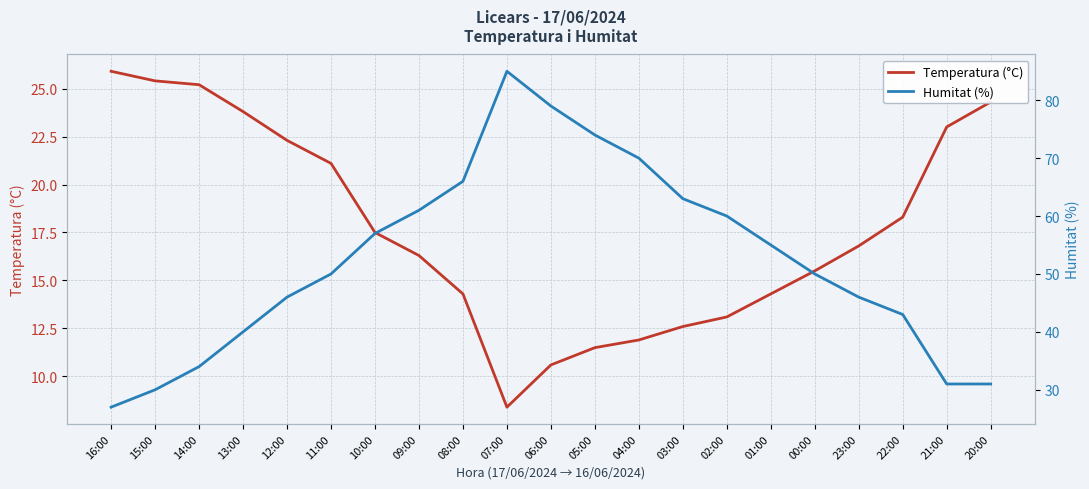

At which category is the sum across all series the highest?

07:00